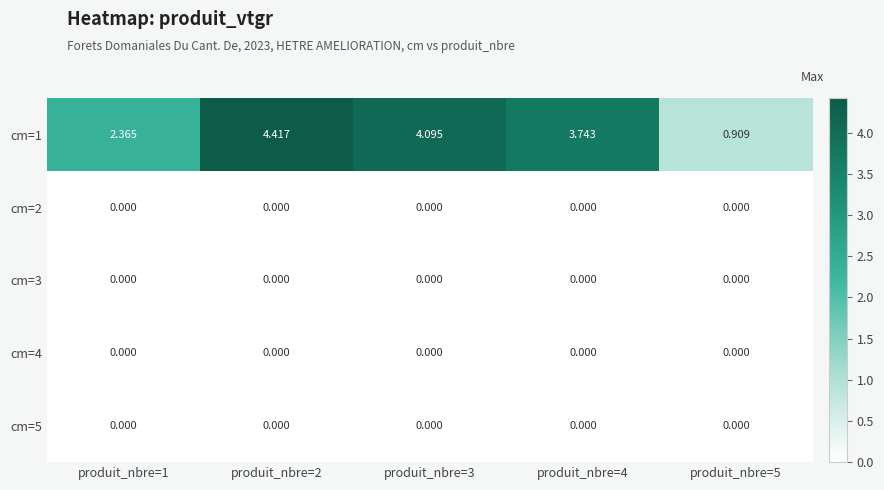

Reading left to right, transcribe all the data shown in this chart.

cm=1: produit_nbre=1=2.4	produit_nbre=2=4.4	produit_nbre=3=4.1	produit_nbre=4=3.7	produit_nbre=5=0.9
cm=2: produit_nbre=1=0.0	produit_nbre=2=0.0	produit_nbre=3=0.0	produit_nbre=4=0.0	produit_nbre=5=0.0
cm=3: produit_nbre=1=0.0	produit_nbre=2=0.0	produit_nbre=3=0.0	produit_nbre=4=0.0	produit_nbre=5=0.0
cm=4: produit_nbre=1=0.0	produit_nbre=2=0.0	produit_nbre=3=0.0	produit_nbre=4=0.0	produit_nbre=5=0.0
cm=5: produit_nbre=1=0.0	produit_nbre=2=0.0	produit_nbre=3=0.0	produit_nbre=4=0.0	produit_nbre=5=0.0